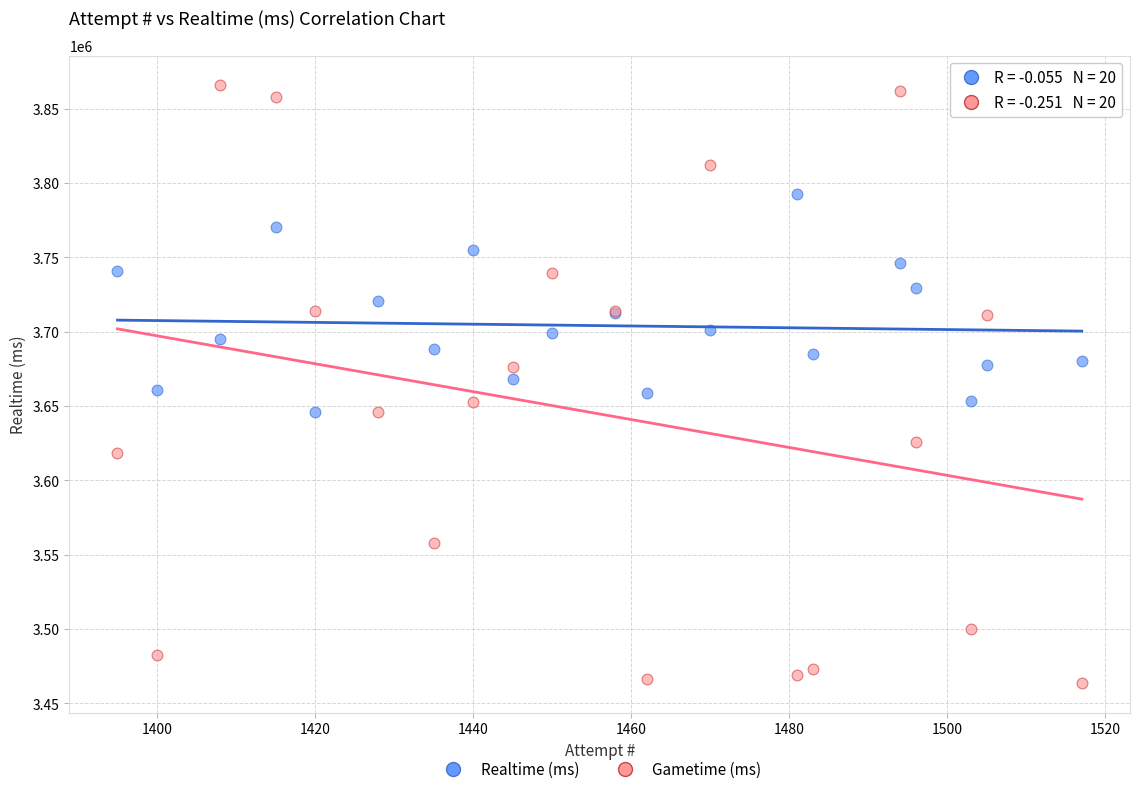

Which series has the largest Y range (max minus min)?

Gametime (ms)